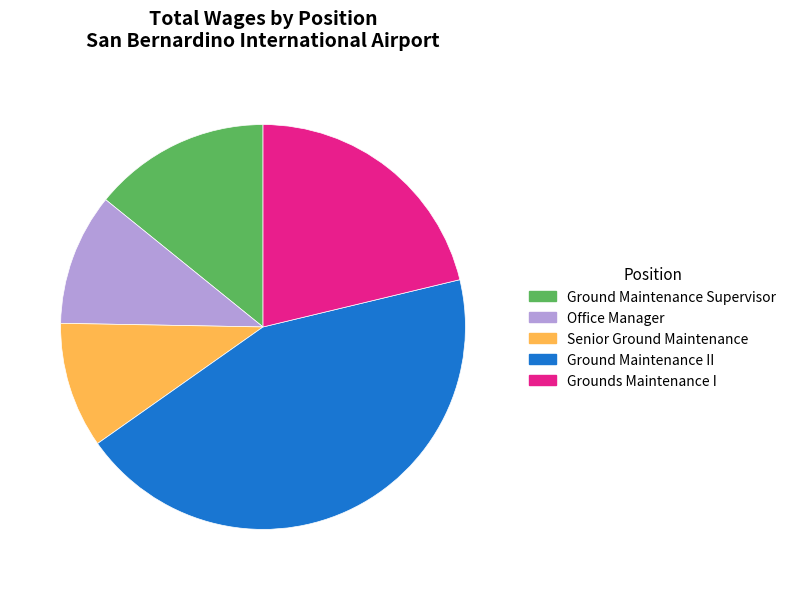

Which has a higher value, Office Manager or Ground Maintenance Supervisor?

Ground Maintenance Supervisor